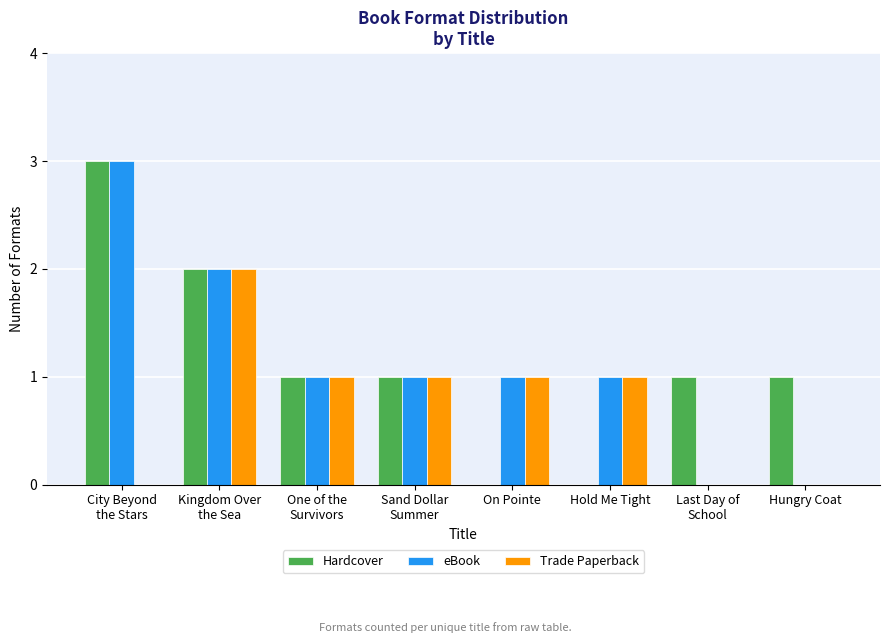

What is the maximum value for eBook?

3